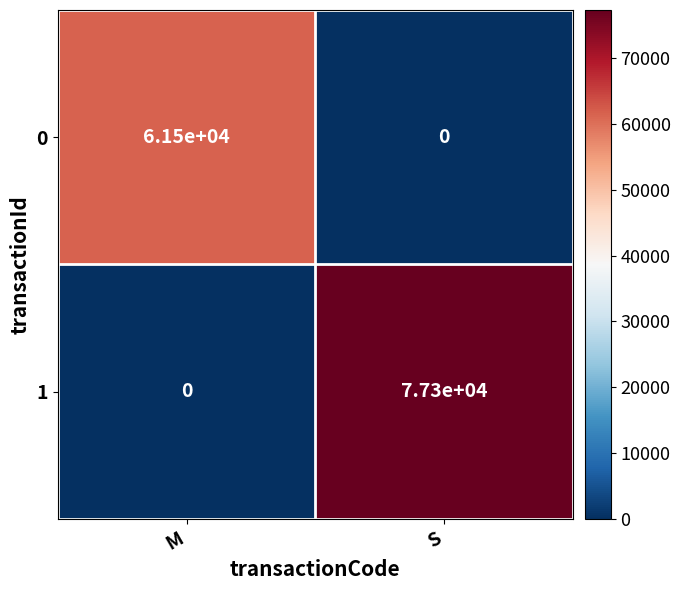

What is the approximate value of 1 at S?

77300